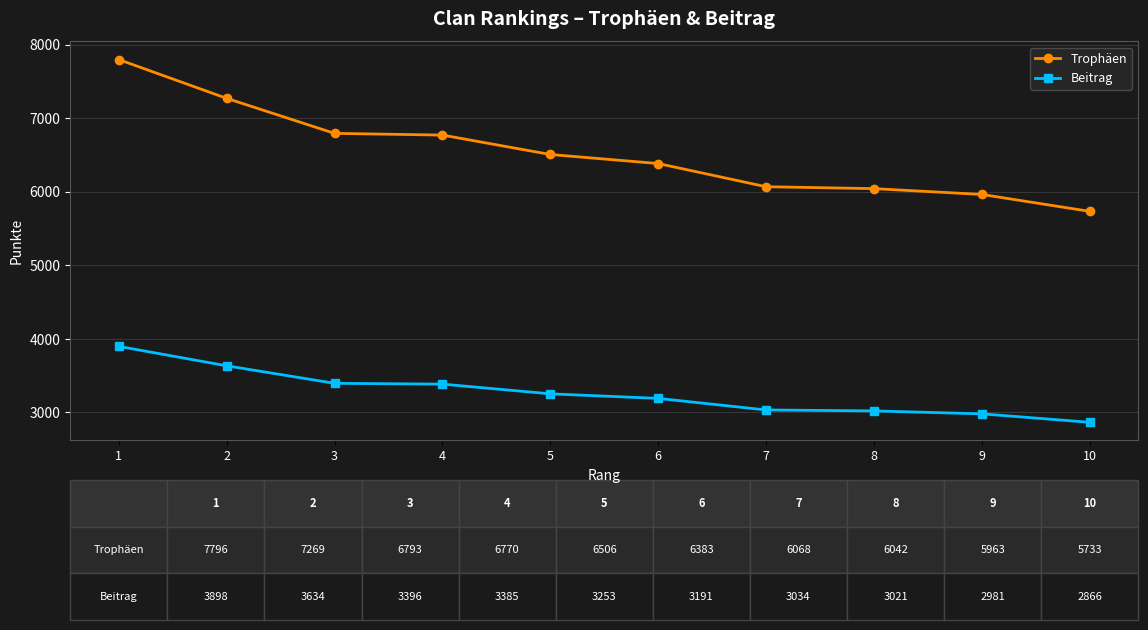

The value of Trophäen at 6 is 6383. True or false?

True